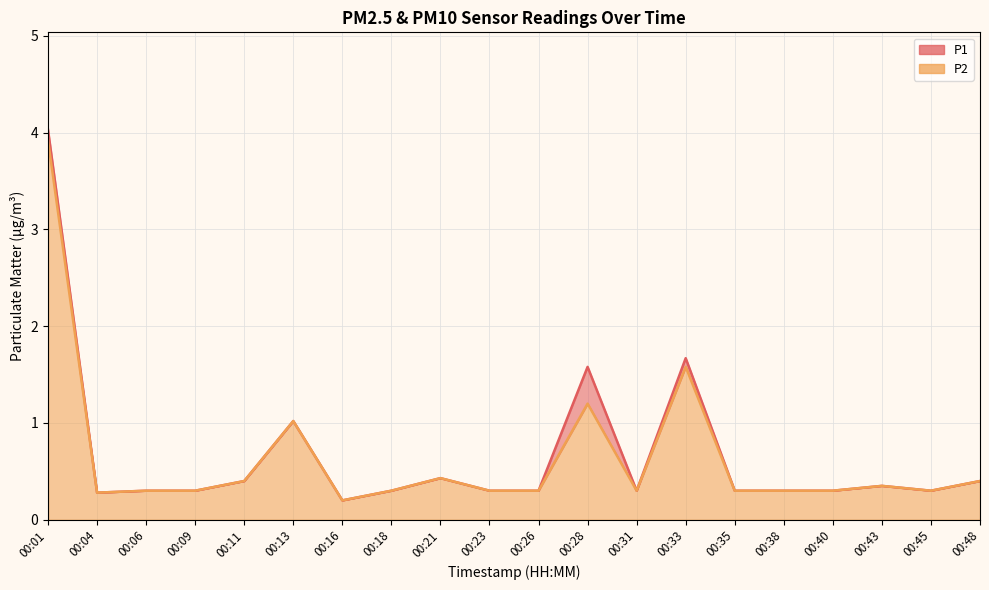

What is the approximate value of P2 at 00:16?

0.2